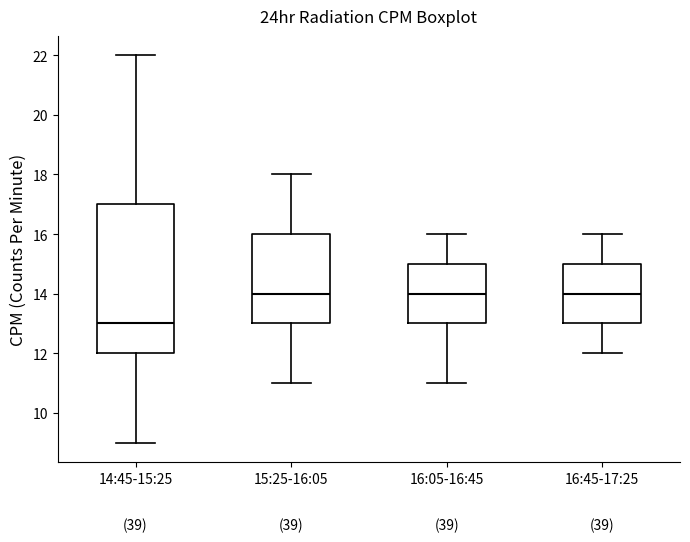

Reading left to right, transcribe this box plot: for each box, give where its median line is, the range the box spans, and where its two whiskers end, as read against the y-axis. The values are not printed on the chart, so give them approximately, as read against the axis.

14:45-15:25: median 13, box 12 to 17, whiskers 9 to 22
15:25-16:05: median 14, box 13 to 16, whiskers 11 to 18
16:05-16:45: median 14, box 13 to 15, whiskers 11 to 16
16:45-17:25: median 14, box 13 to 15, whiskers 12 to 16